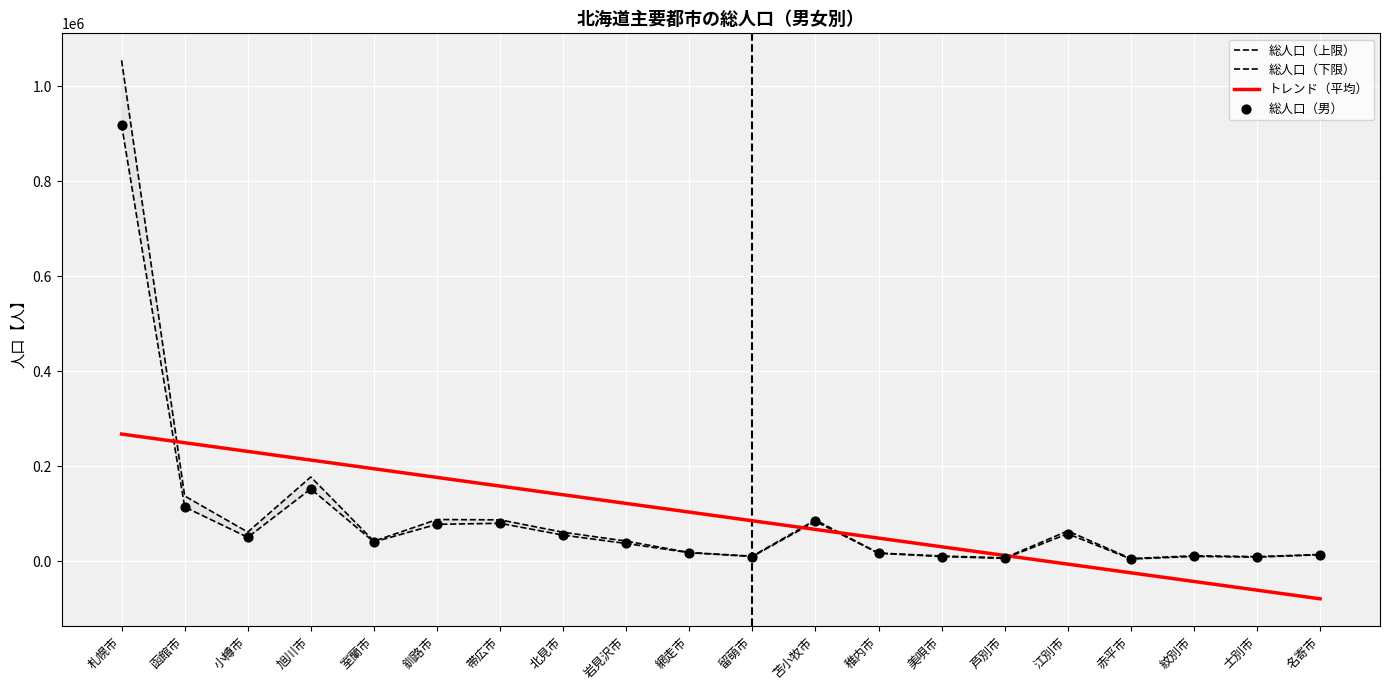

Which series contains the lowest Y value?

トレンド（平均）